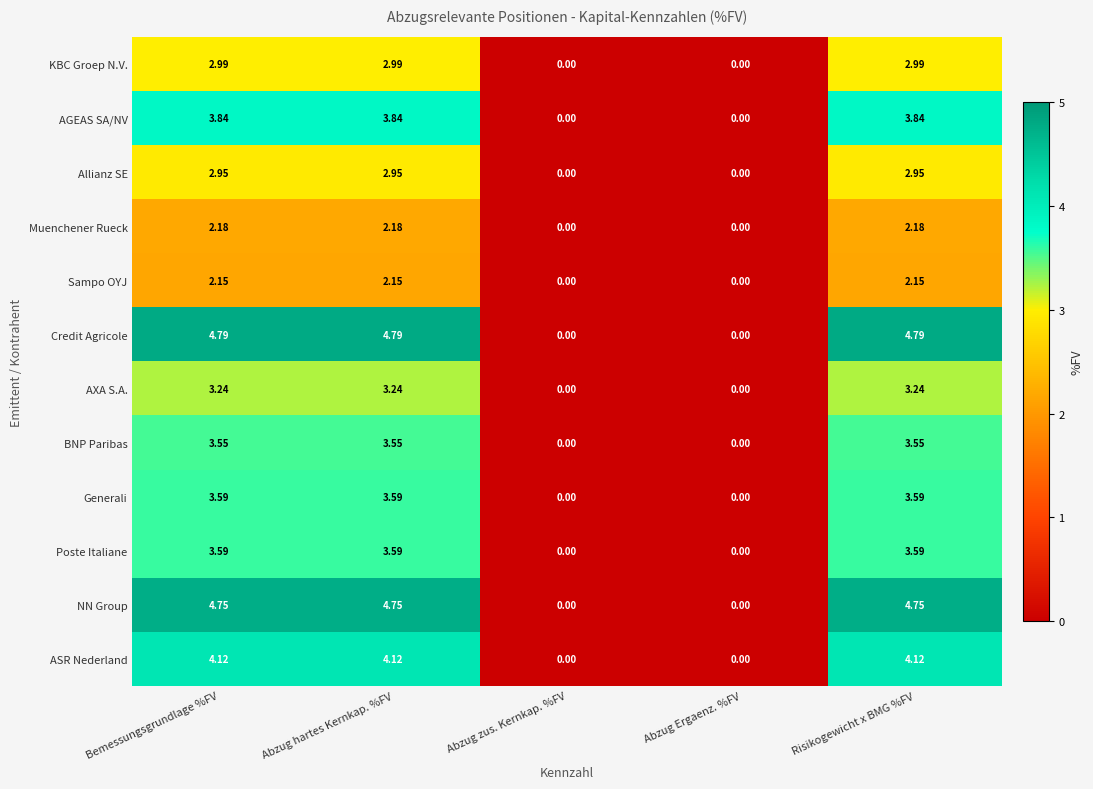

Which series has the largest total across all categories?

Credit Agricole